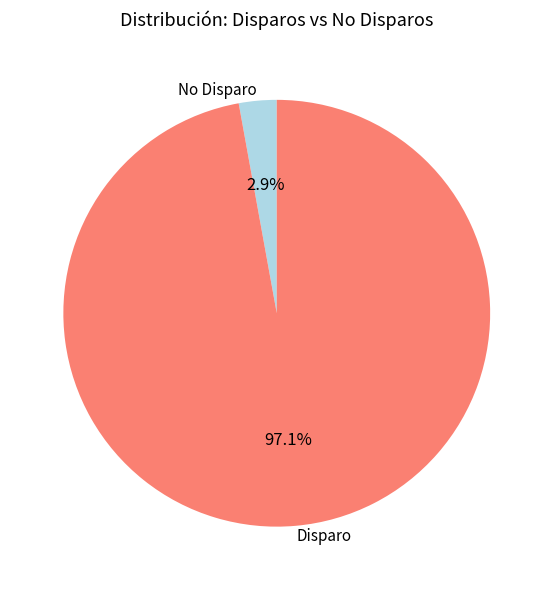

To the nearest percent, what is the difference between the largest and smallest slice percentages?

94%